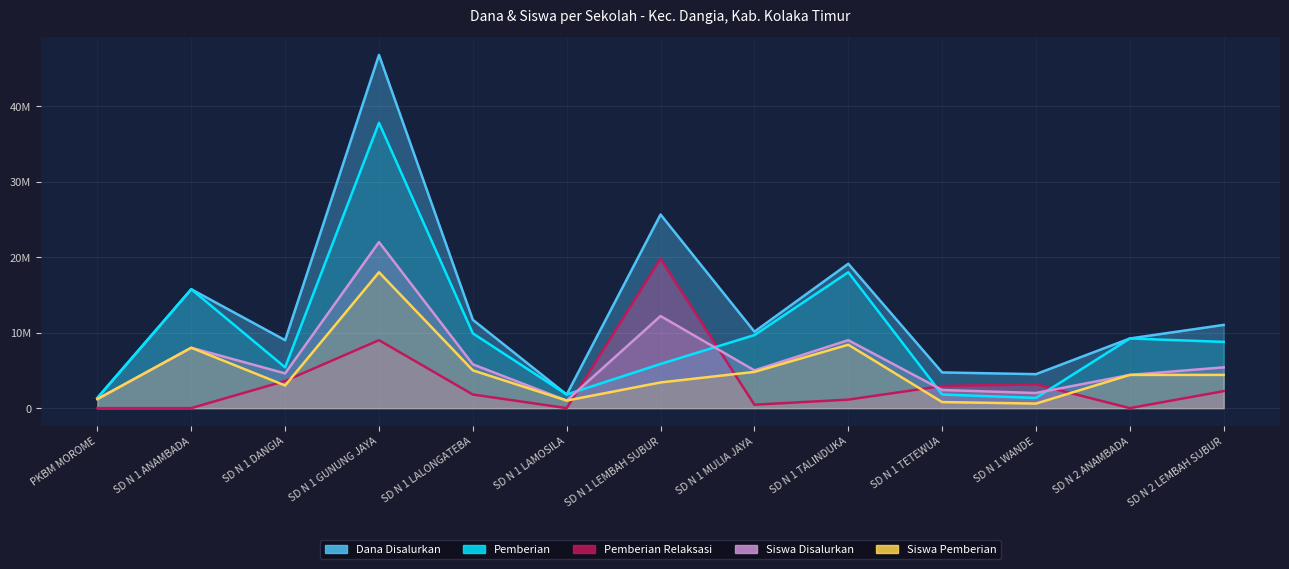

At which category is the sum across all series the highest?

SD N 1 GUNUNG JAYA